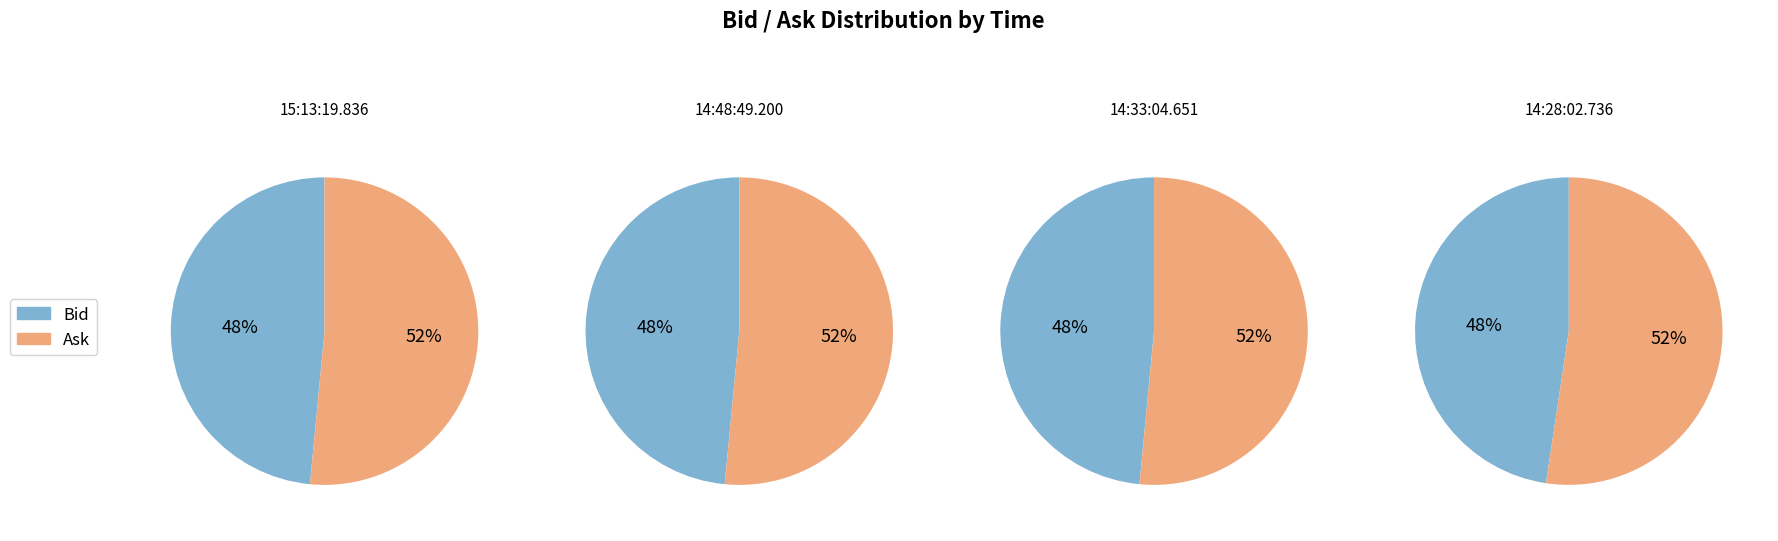

Does 14:33:04.651 account for over 50% of the chart?

No